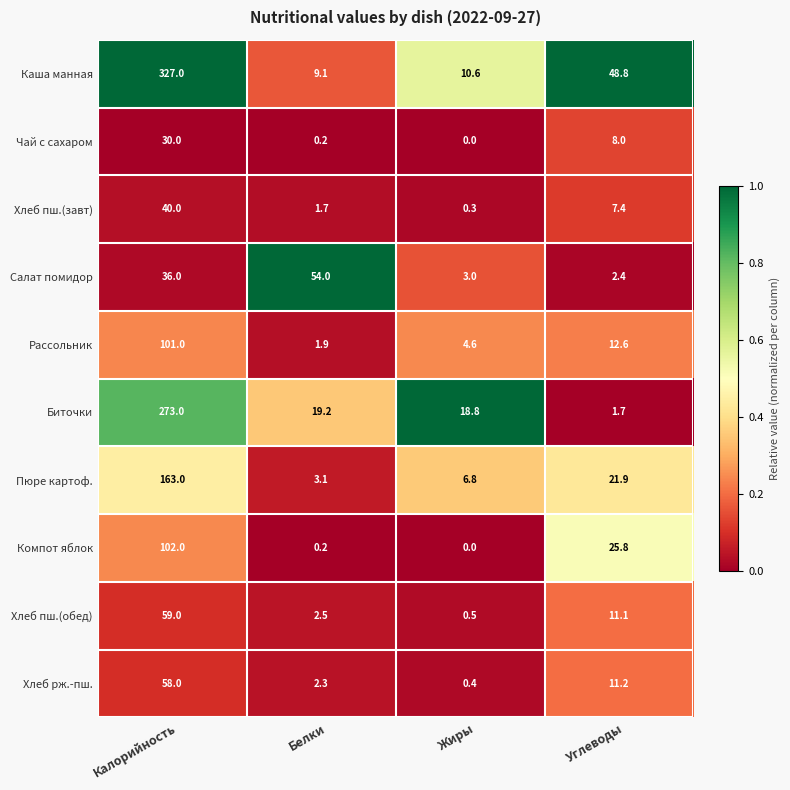

What is the maximum value shown in the chart?

327.0